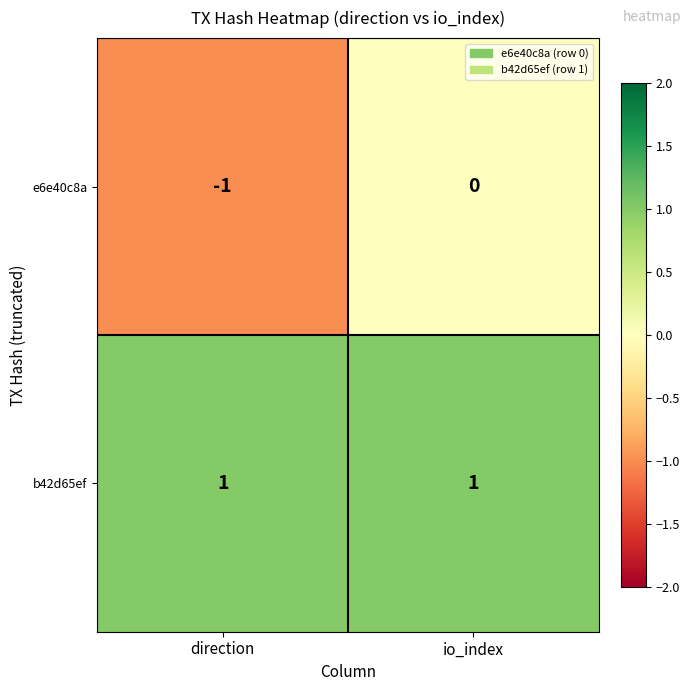

Which category has the lowest value in the e6e40c8a series?

direction